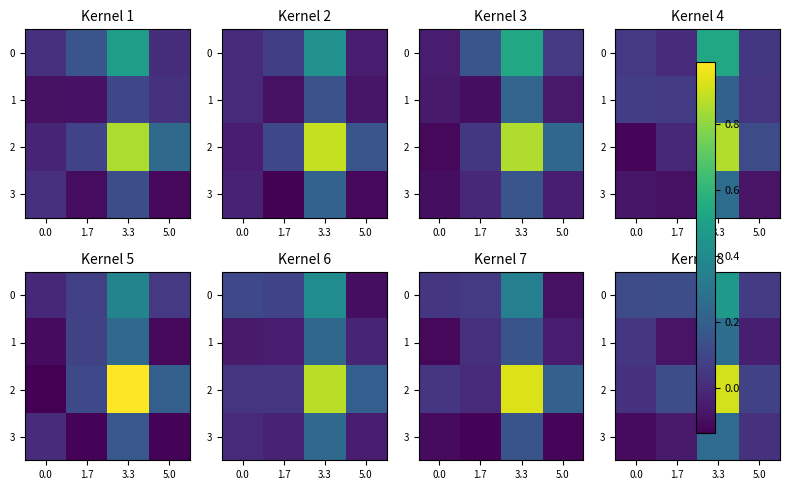

Is it true that 0 equals 0.1 at 3.3?

False